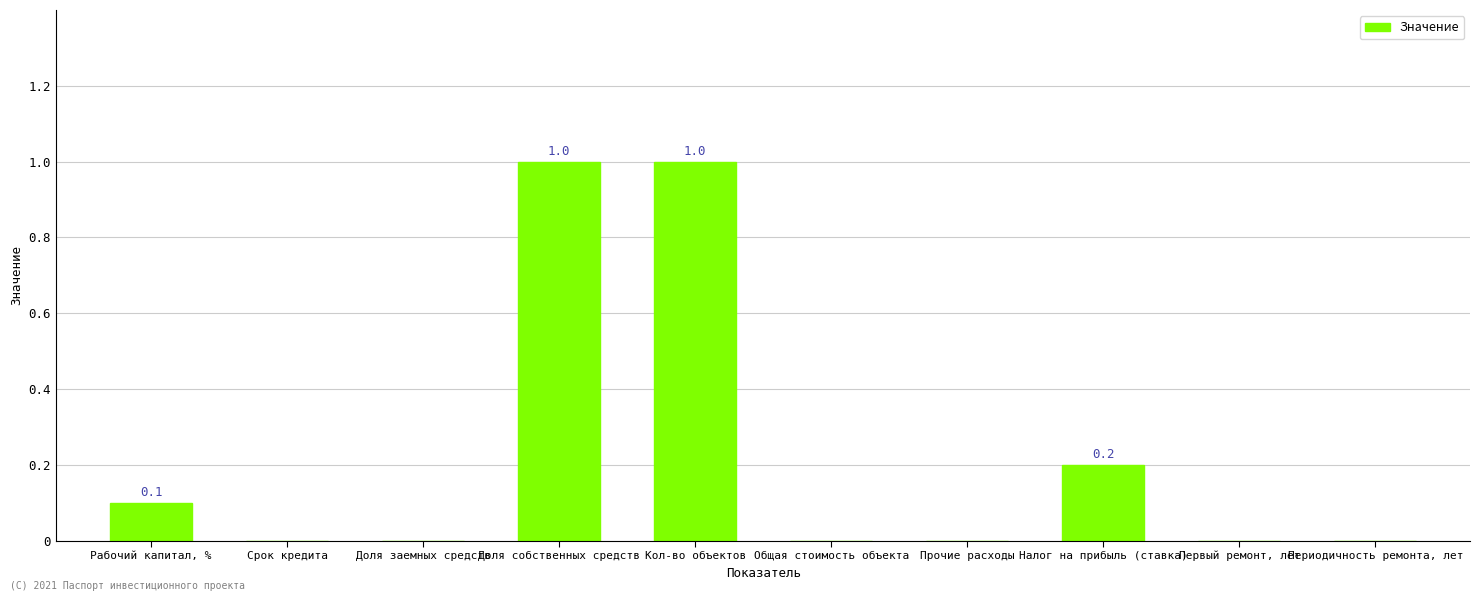

What is the sum of all values?

2.3